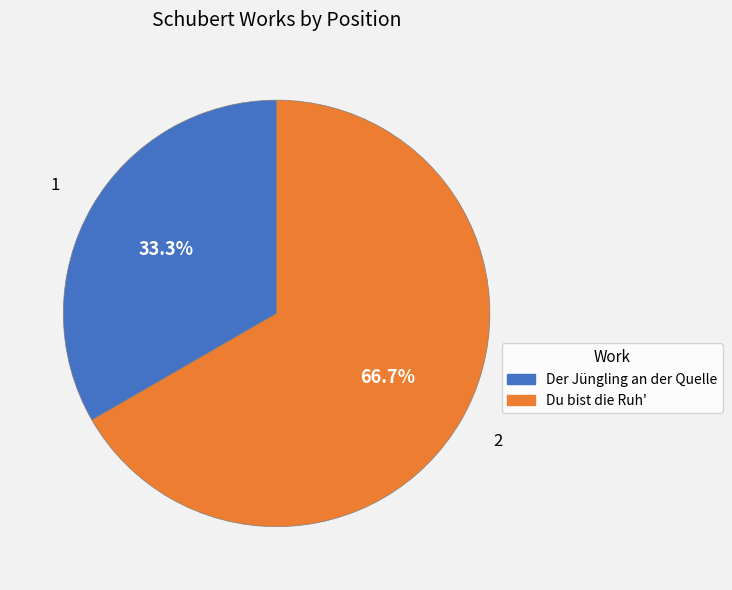

To the nearest percent, what is the difference between the Du bist die Ruh' and Der Jüngling an der Quelle slice percentages?

33%